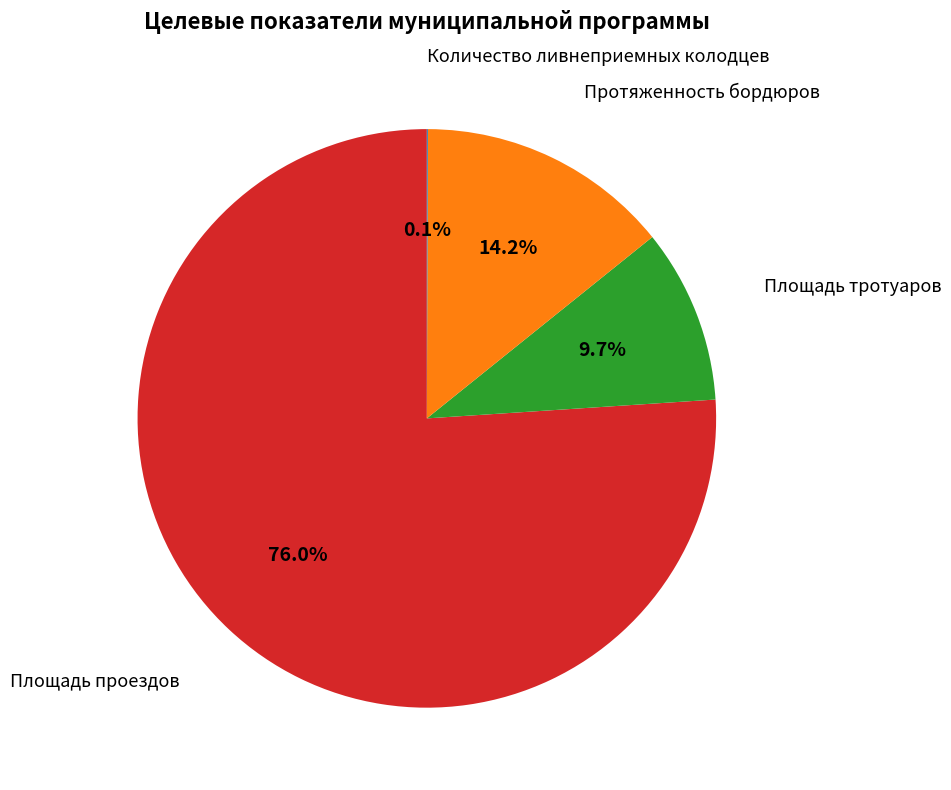

Is there a majority slice in this chart?

Yes